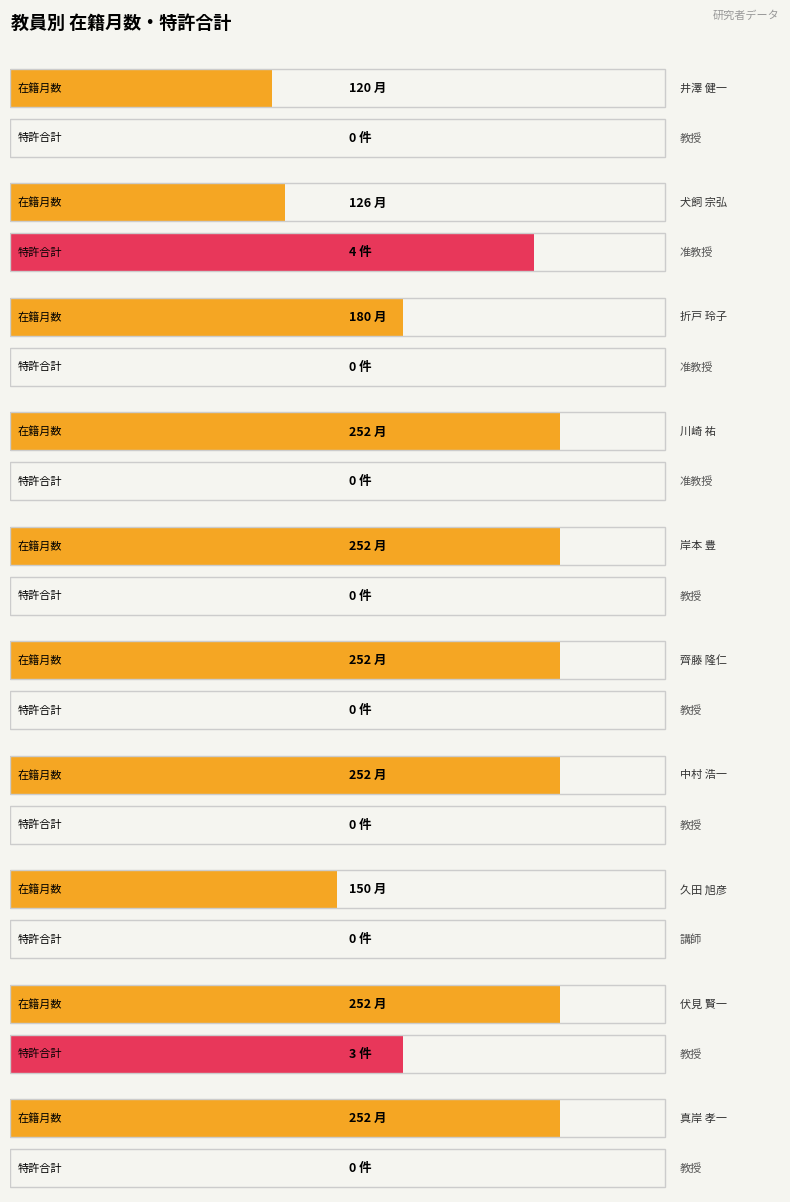

Reading left to right, extract all data points from this chart.

在籍月数: 井澤 健一=120	犬飼 宗弘=126	折戸 玲子=180	川崎 祐=252	岸本 豊=252	齊藤 隆仁=252	中村 浩一=252	久田 旭彦=150	伏見 賢一=252	真岸 孝一=252
特許合計: 井澤 健一=0	犬飼 宗弘=4	折戸 玲子=0	川崎 祐=0	岸本 豊=0	齊藤 隆仁=0	中村 浩一=0	久田 旭彦=0	伏見 賢一=3	真岸 孝一=0